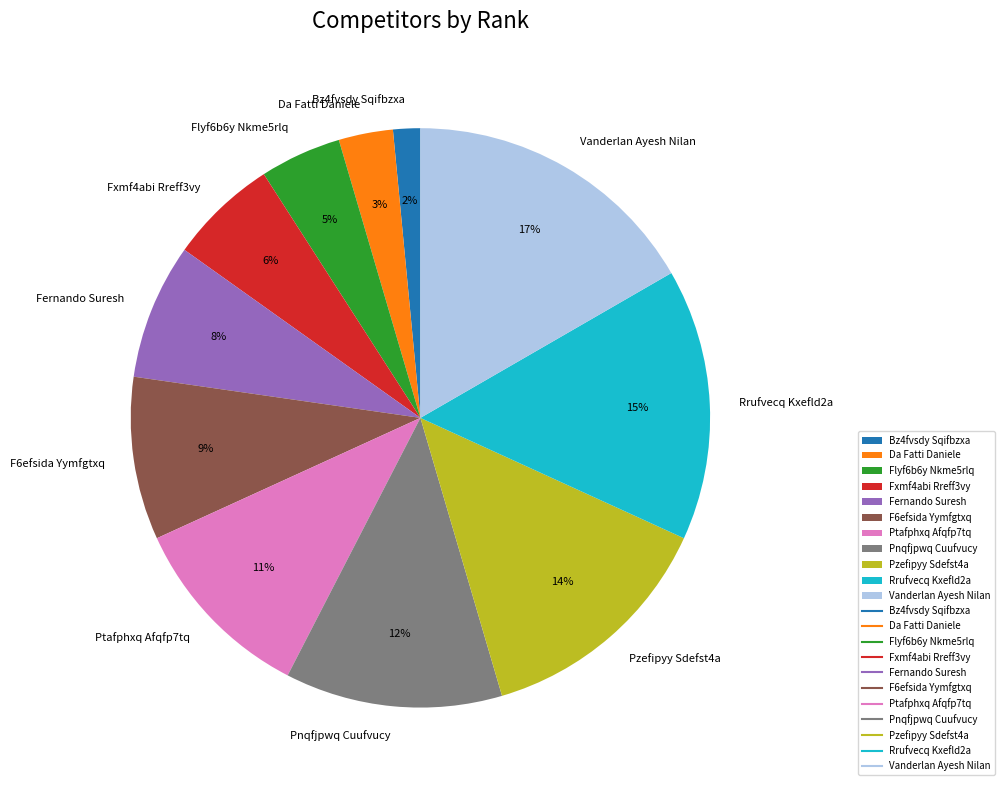

To the nearest percent, what is the average slice percentage?

9%